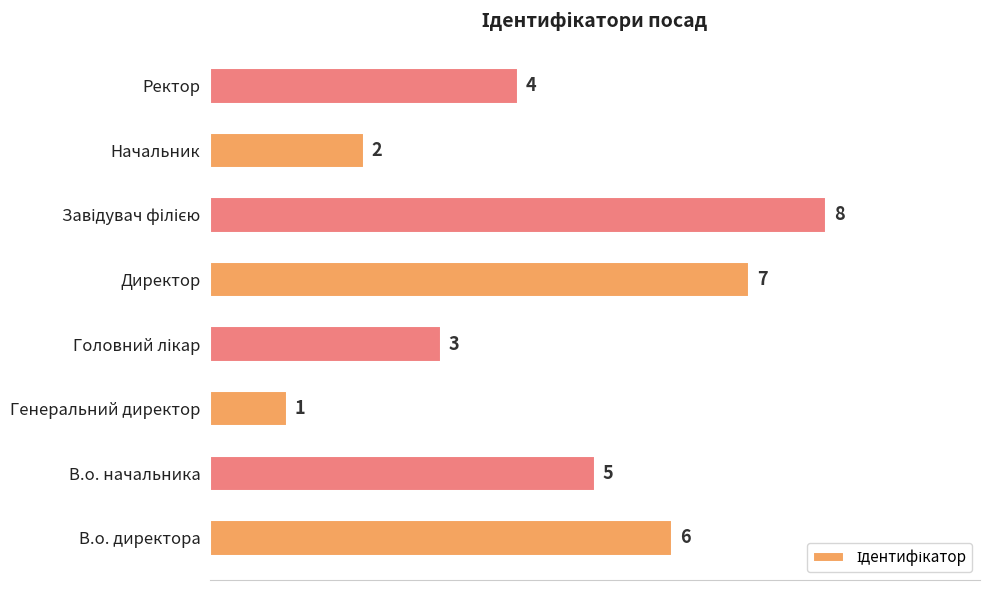

True or false: the data shows 7 at Директор.

True